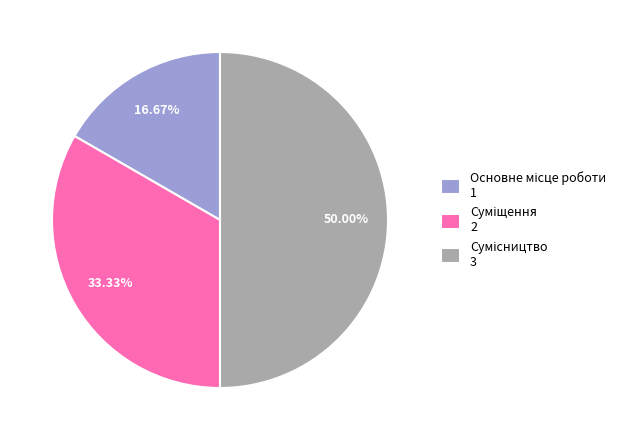

Is Суміщення the majority of the pie?

No